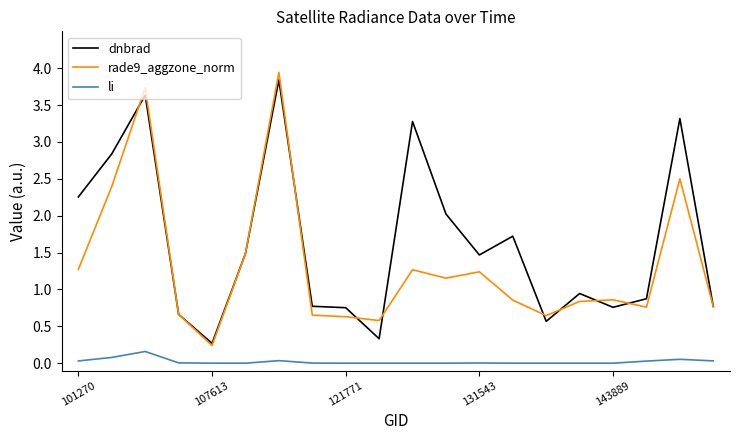

True or false: li and dnbrad intersect in this chart.

False